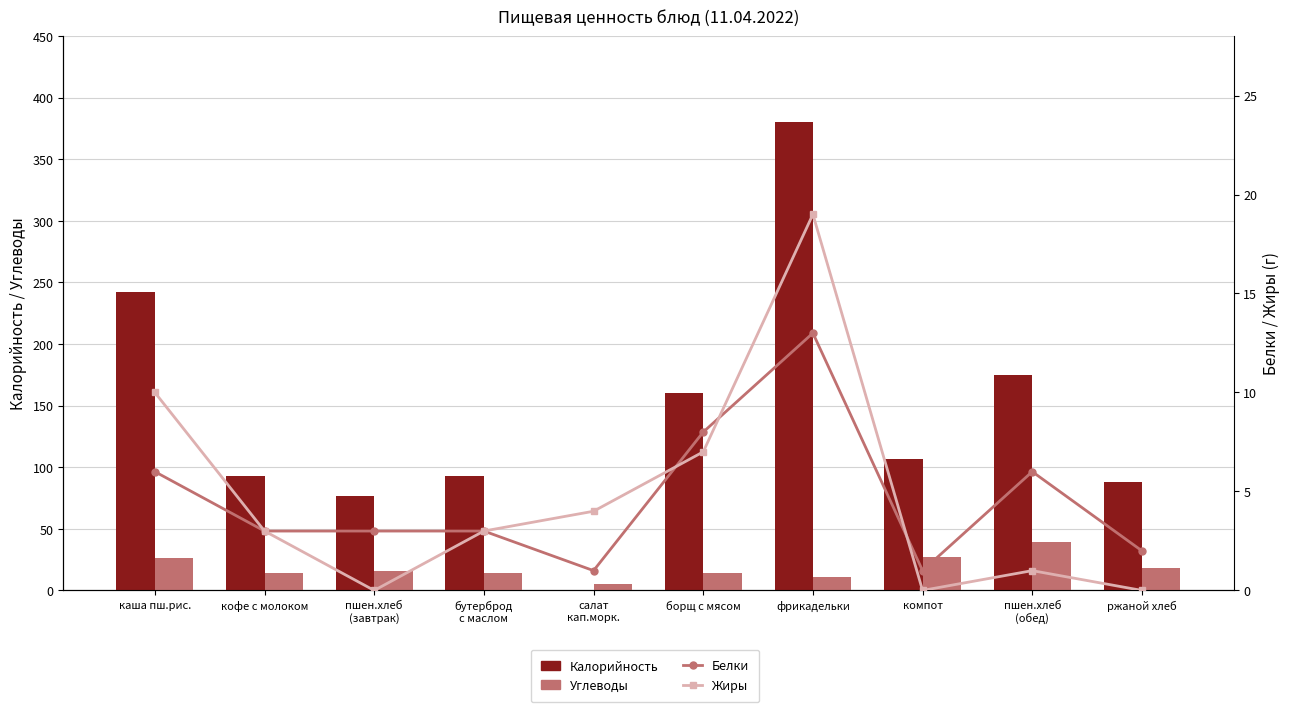

Rank the series at компот from lowest to highest value.

Жиры, Белки, Углеводы, Калорийность